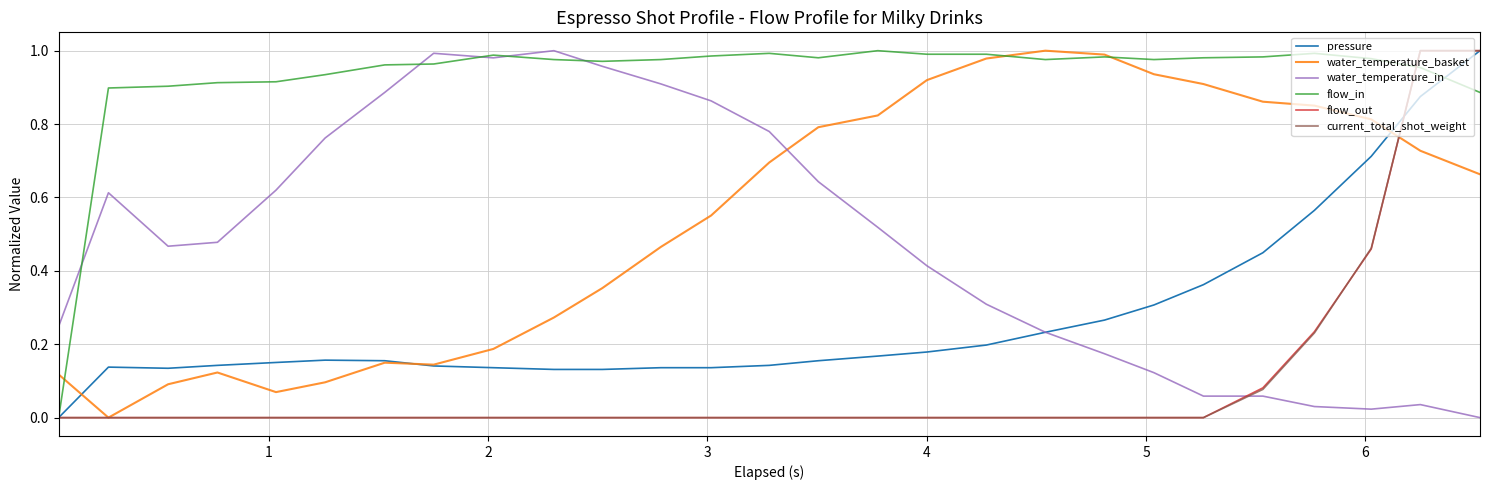

At how many categories does at least one series exceed 0?

27